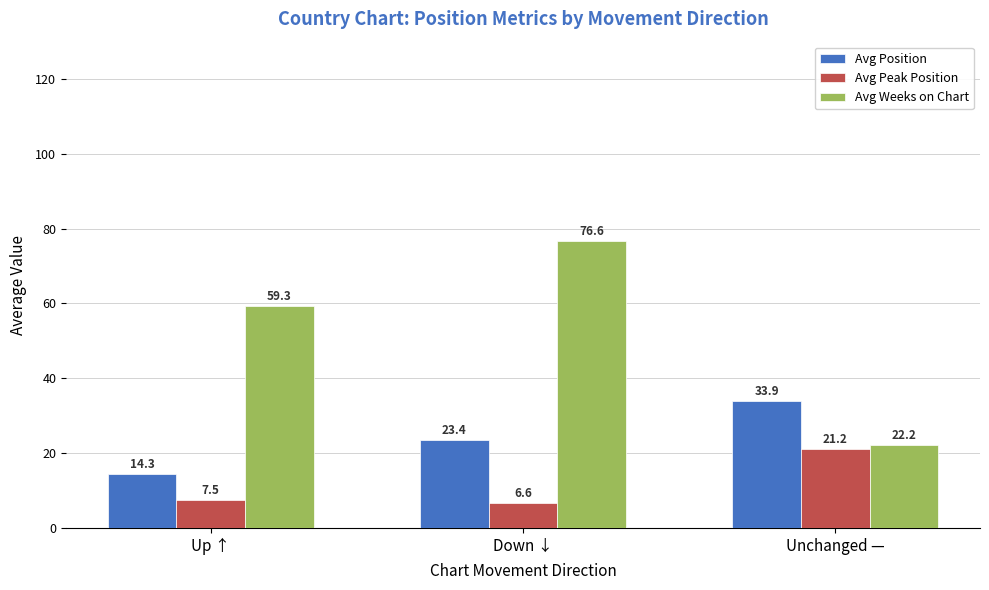

Rank the series by their average value, from lowest to highest.

Avg Peak Position, Avg Position, Avg Weeks on Chart